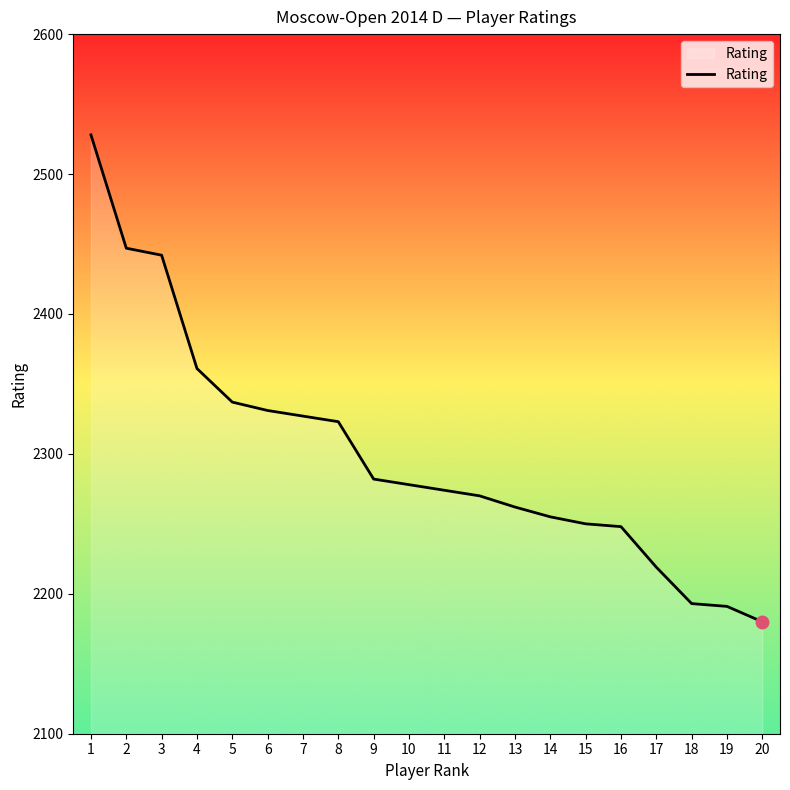

What is the average value?

2300